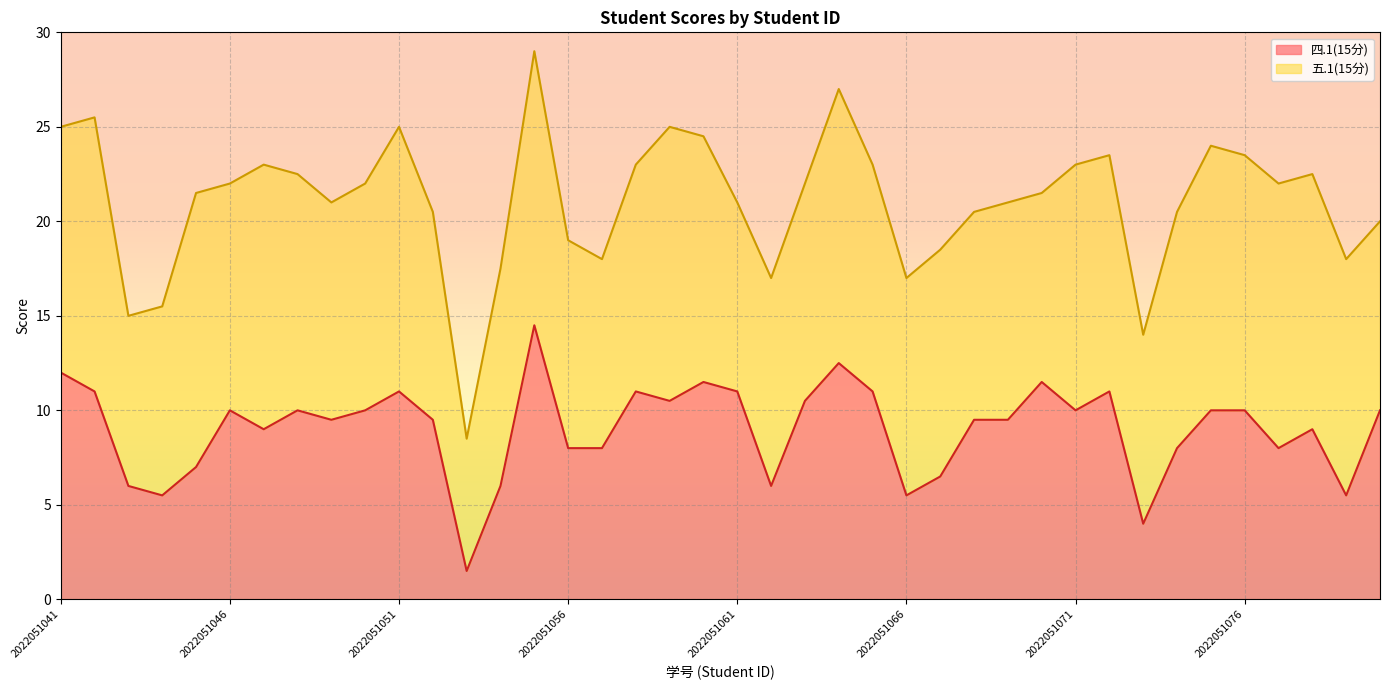

Is it true that the value at 2022051045 is 7.0?

True